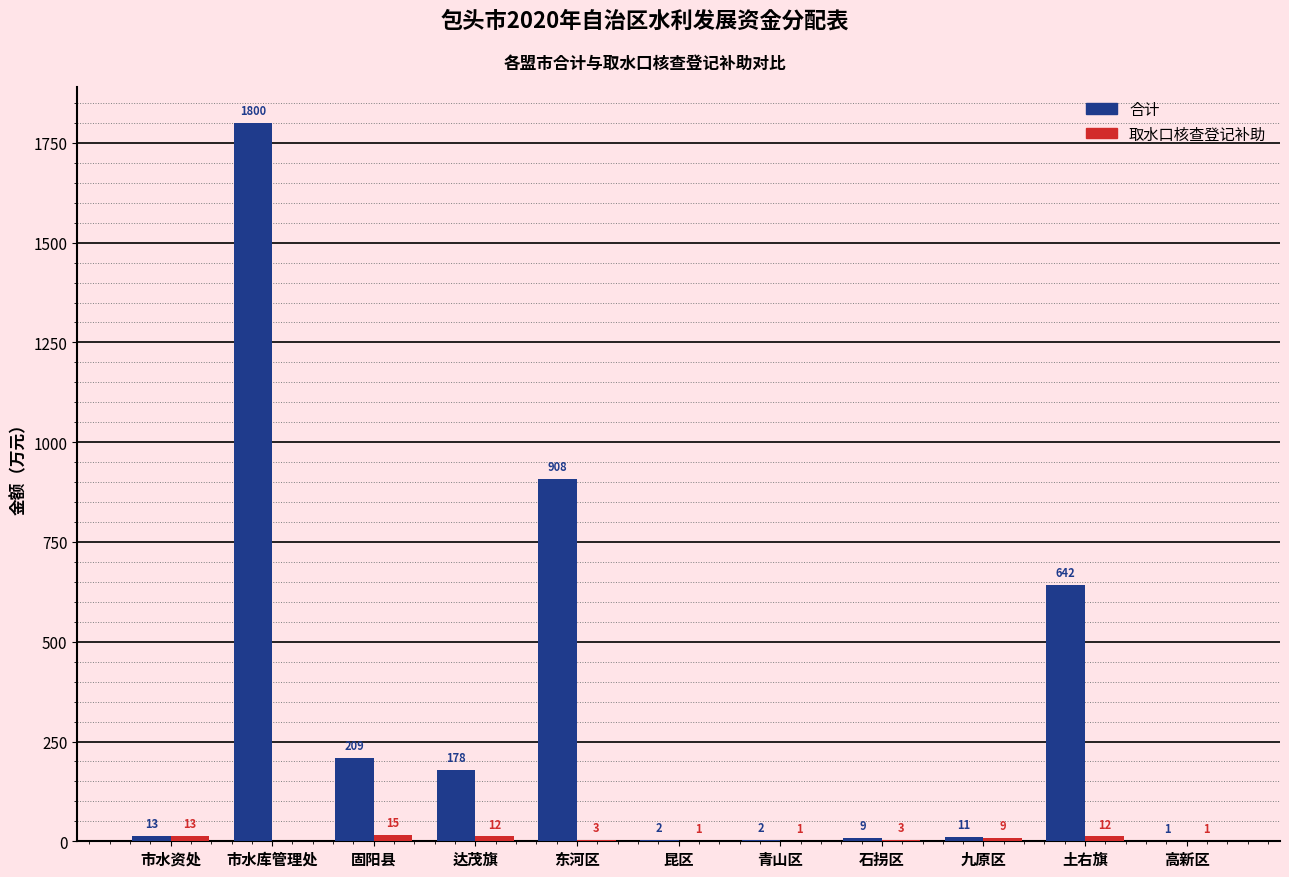

What is the maximum value for 合计?

1800